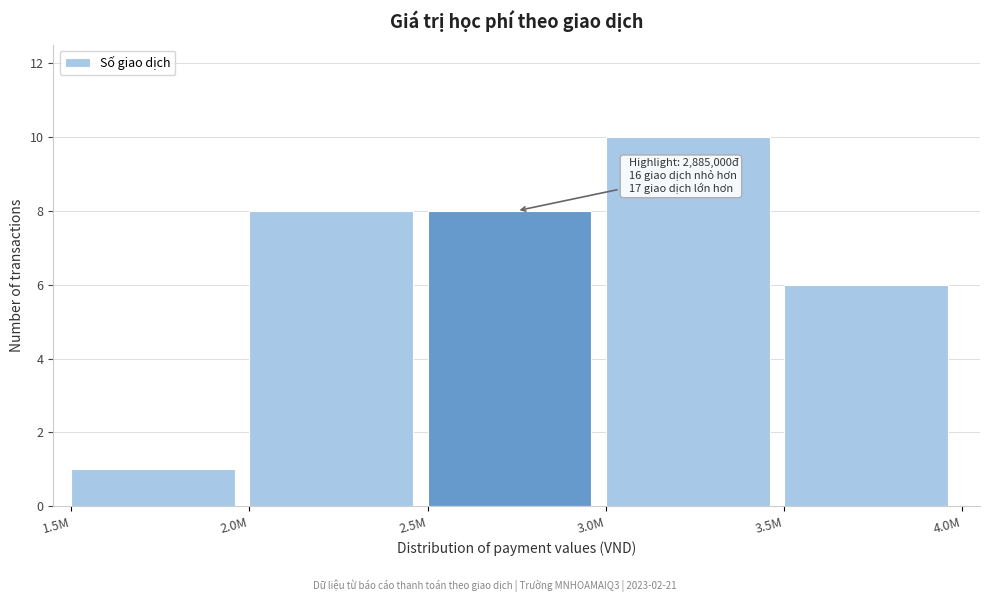

Reading right to left, what are all the values shown in this chart?

6	10	8	8	1